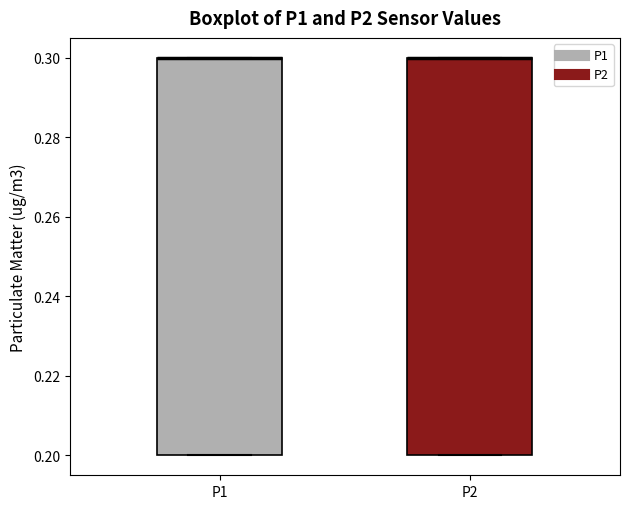

Where is the lower edge of the box for P2 on the y-axis? The values are not printed on the chart, so give them approximately, as read against the axis.

0.2